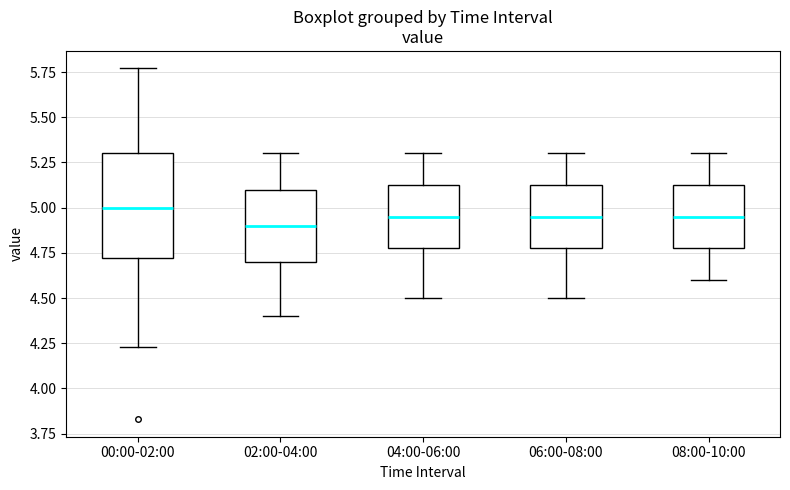

Where is the upper edge of the box for 04:00-06:00 on the y-axis? The values are not printed on the chart, so give them approximately, as read against the axis.

5.15